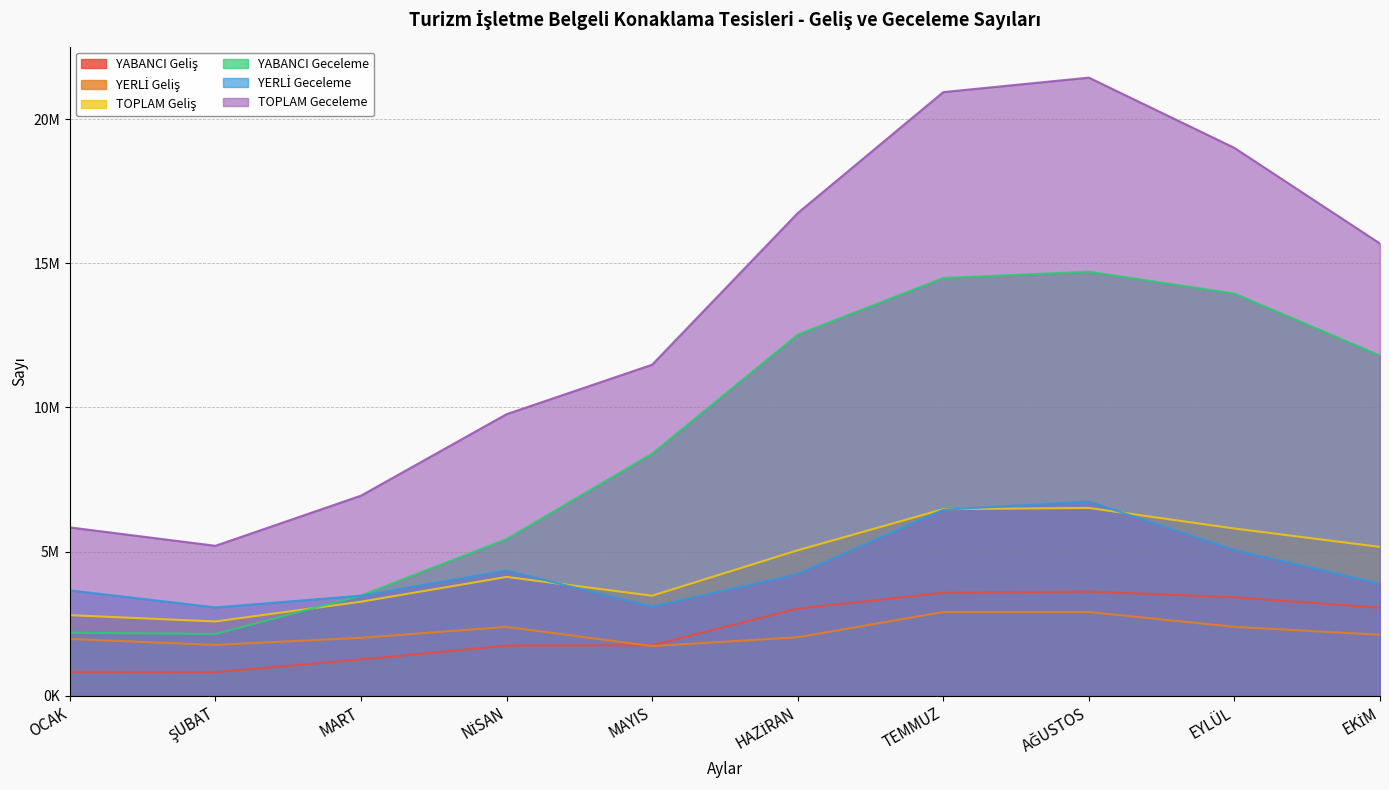

What is the sum of all TOPLAM Geliş values?

45202301